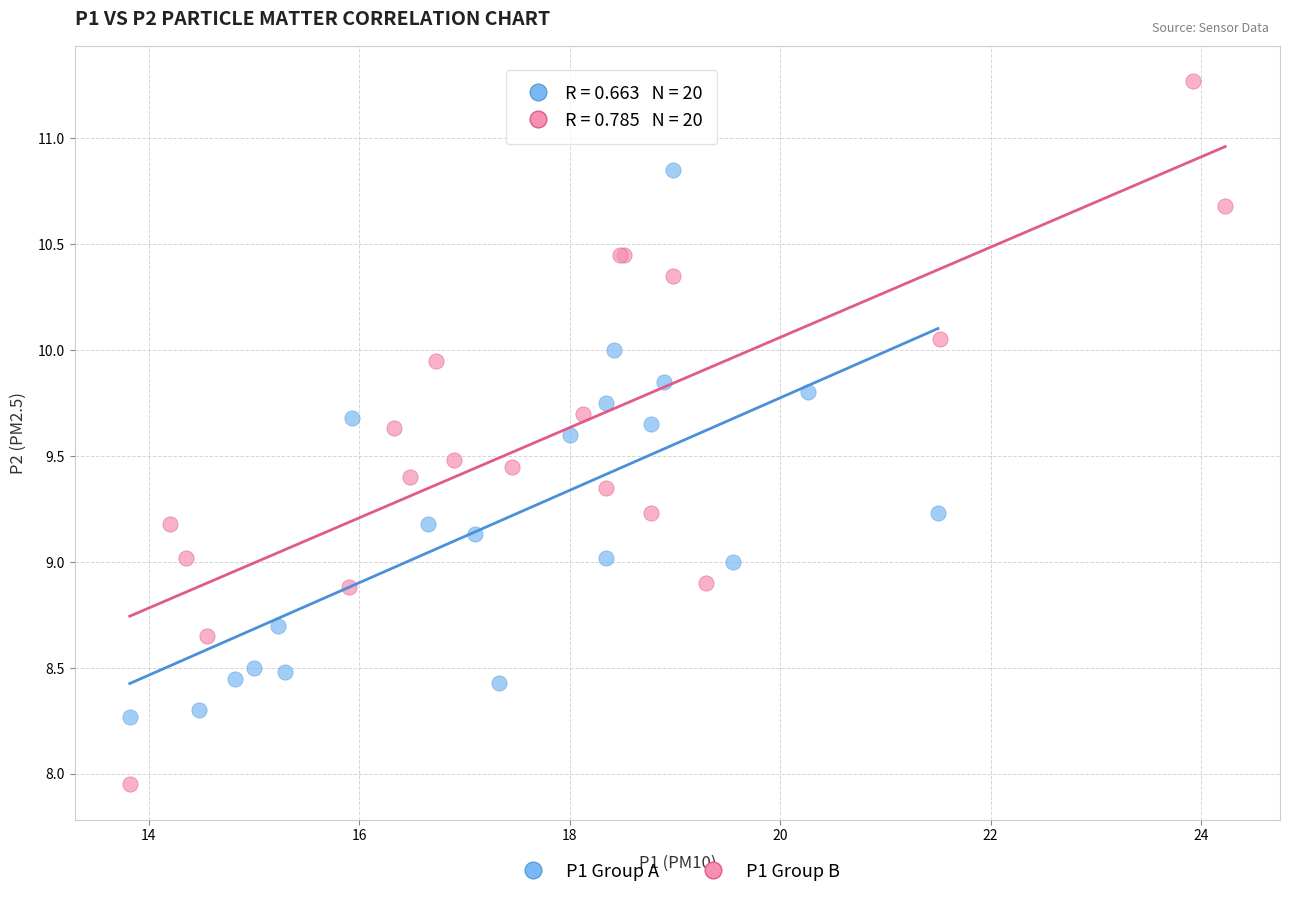

What are all the series names shown in the legend?

P1 Group A, P1 Group B